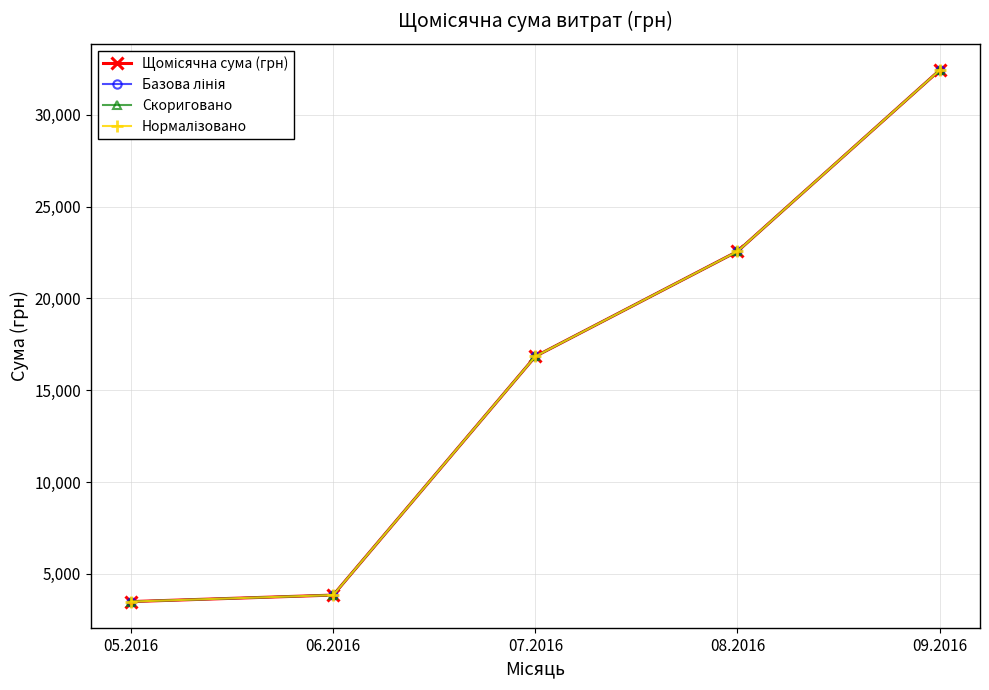

Does the chart have visible grid lines?

Yes